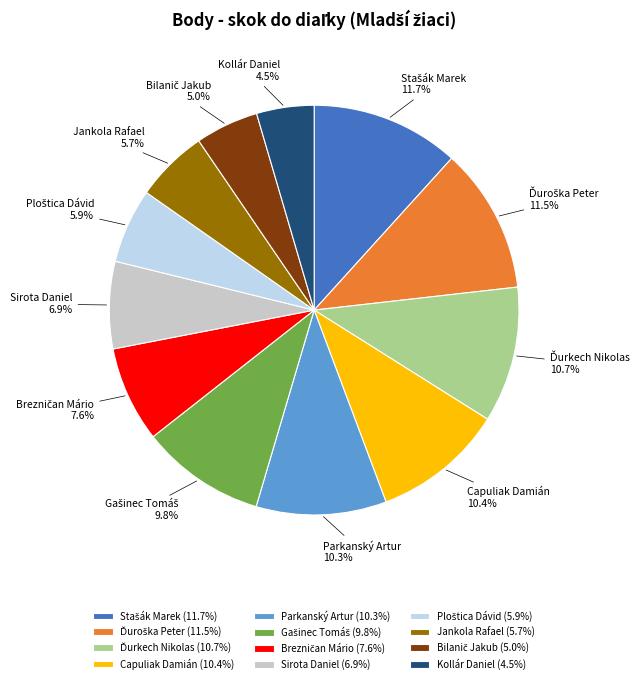

Does Parkanský Artur account for over 50% of the chart?

No